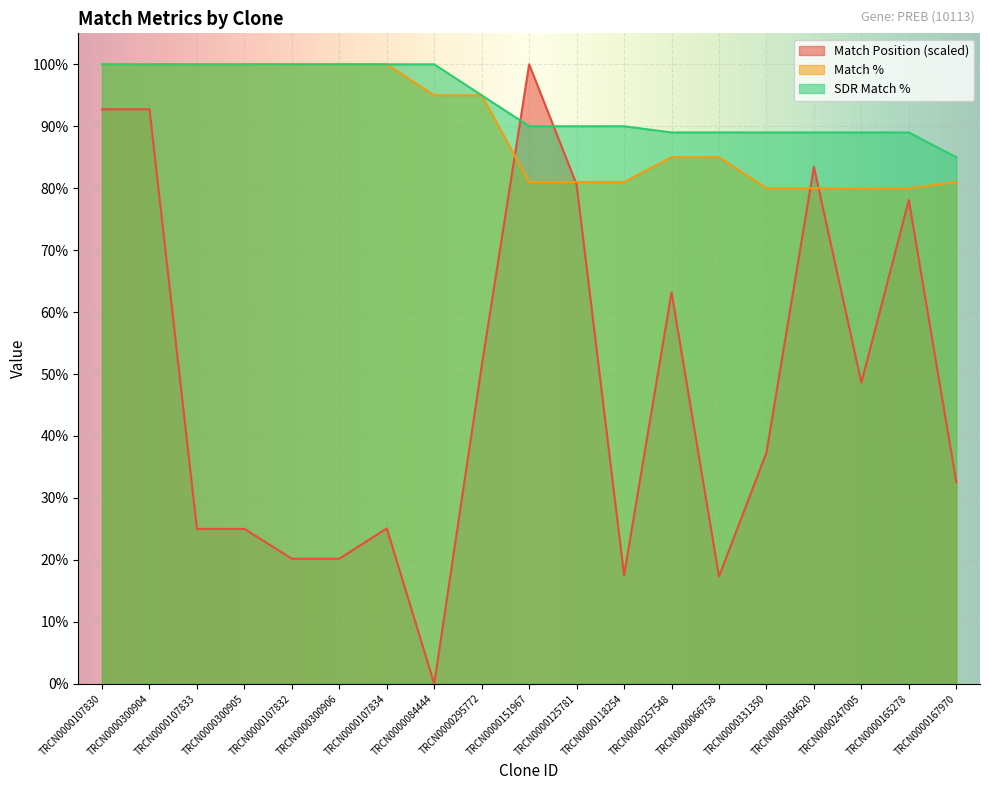

Which series changed the most between TRCN0000300905 and TRCN0000300906?

Match Position (scaled)